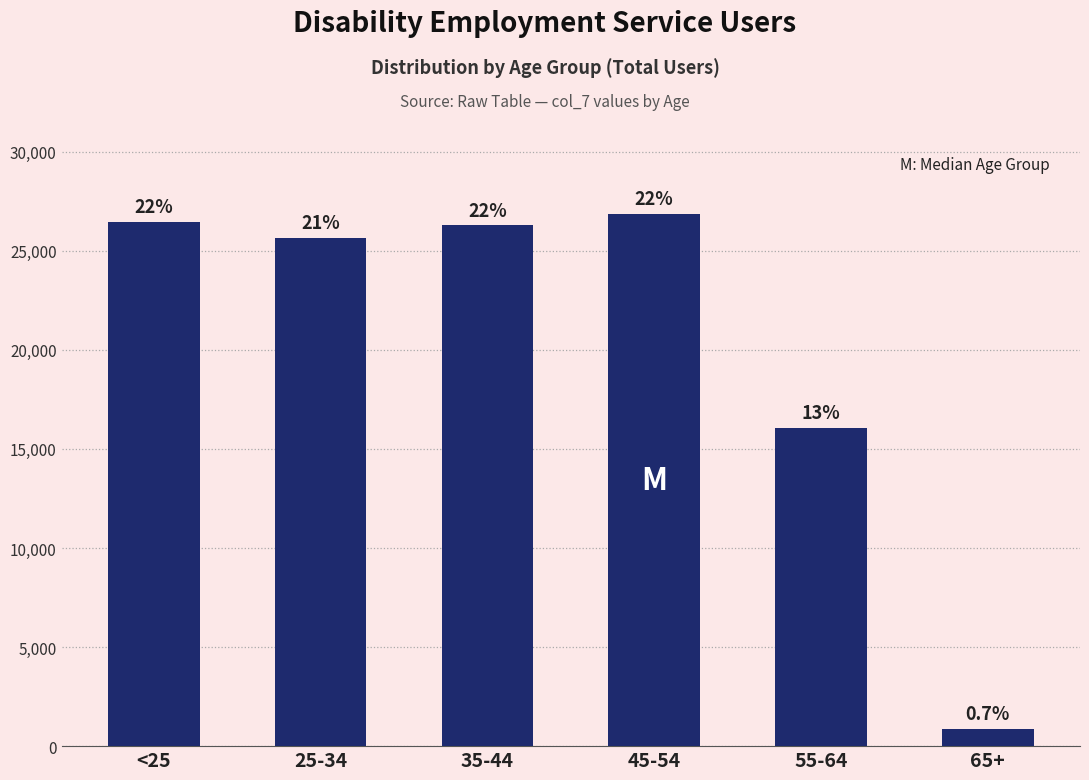

Does the chart contain any negative values?

No